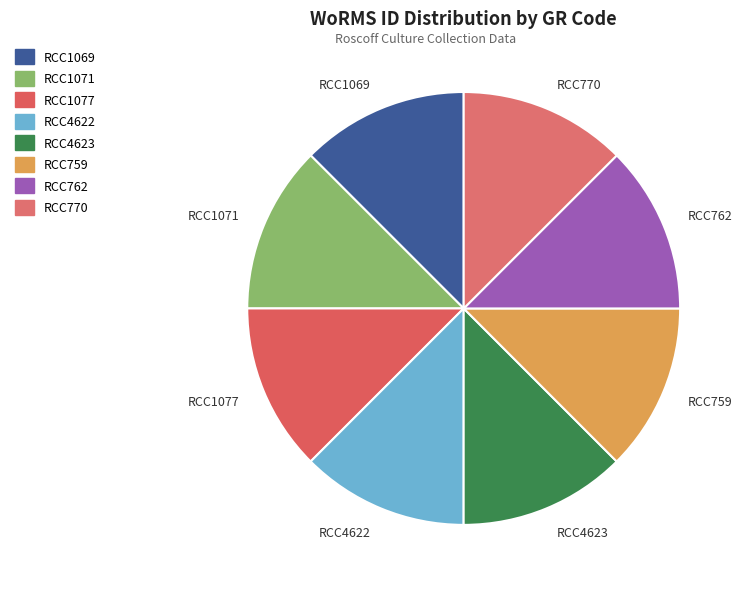

Is there a majority slice in this chart?

No